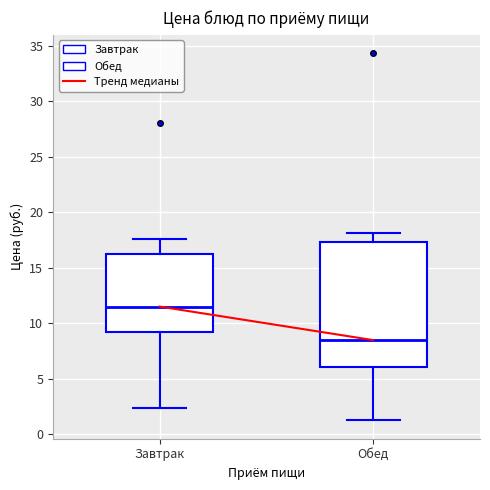

Reading left to right, transcribe this box plot: for each box, give where its median line is, the range the box spans, and where its two whiskers end, as read against the y-axis. The values are not printed on the chart, so give them approximately, as read against the axis.

Завтрак: median 11.5, box 9.0 to 16.5, whiskers 2.5 to 17.5
Обед: median 8.5, box 6.0 to 17.5, whiskers 1.5 to 18.0